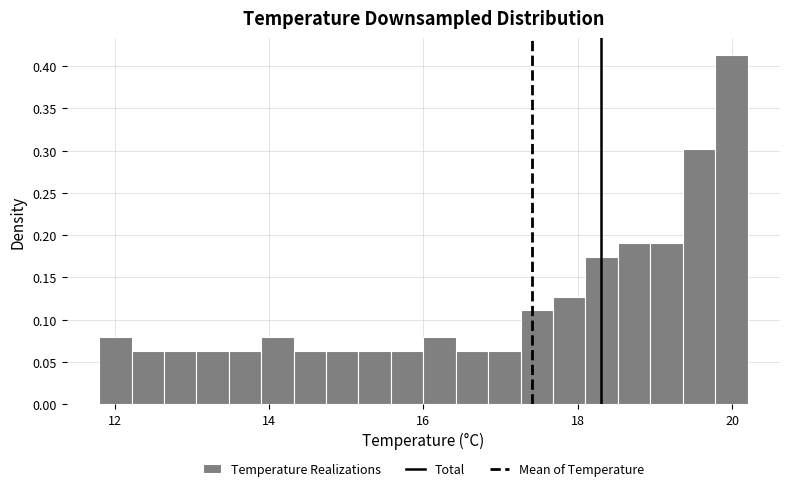

Around what value on the x-axis is the tallest bar? Give the approximate position of its centre, as read against the axis.

20.0